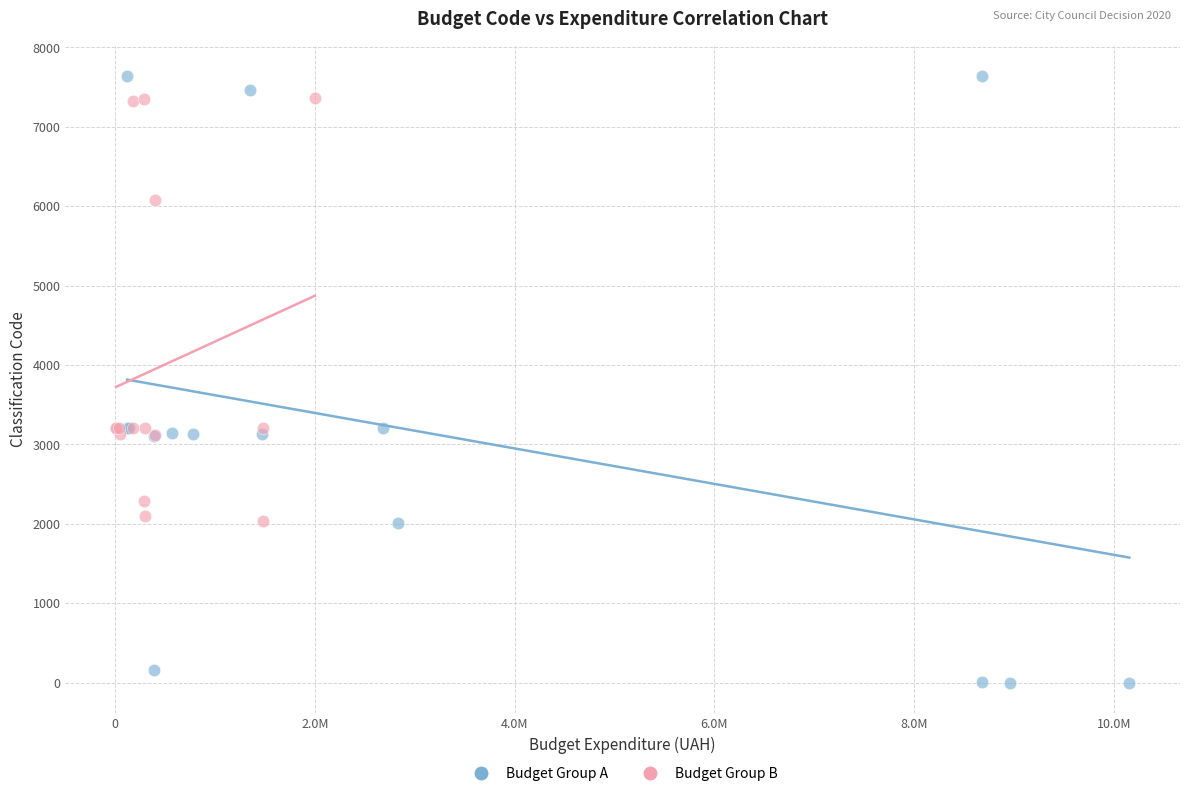

Which series contains the lowest Y value?

Budget Group A